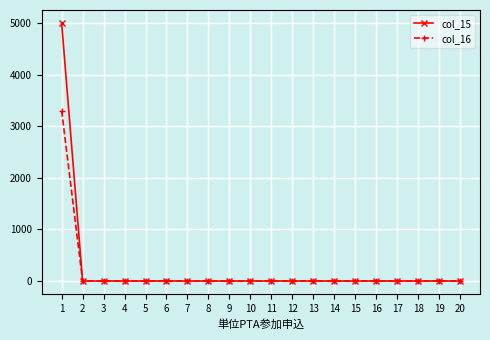

What is the difference between the maximum and second lowest values in the col_15 series?

5000